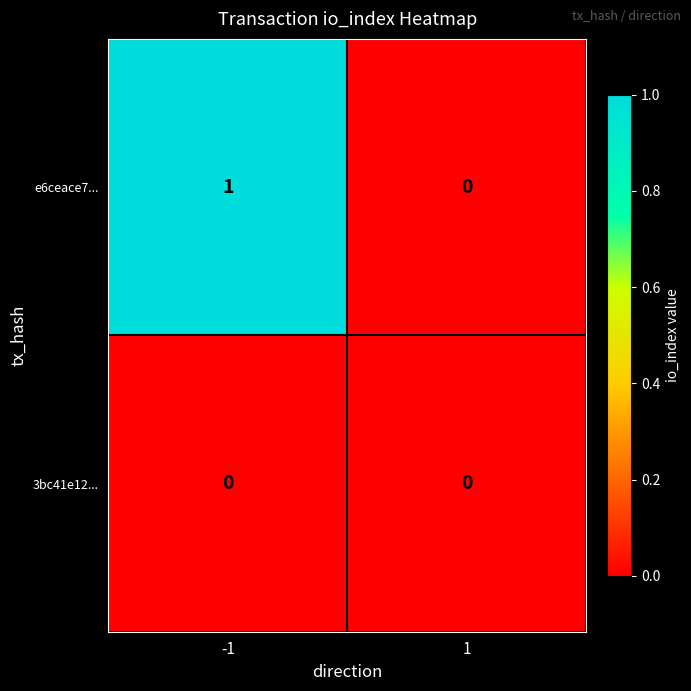

Reading right to left, transcribe all the data shown in this chart.

e6ceace7...: 1=0	-1=1
3bc41e12...: 1=0	-1=0